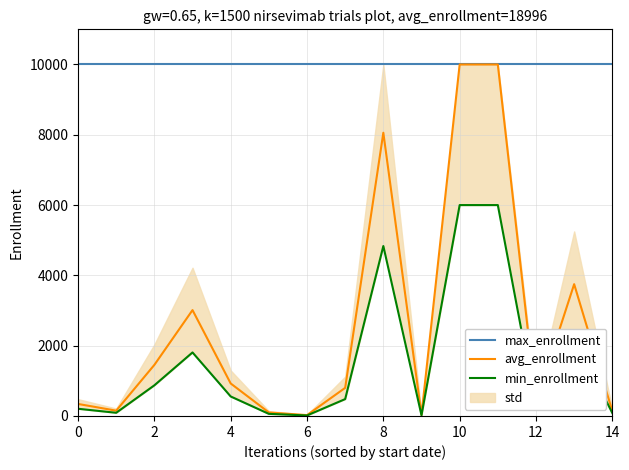

What is the total value across all series at 13?

16000.0